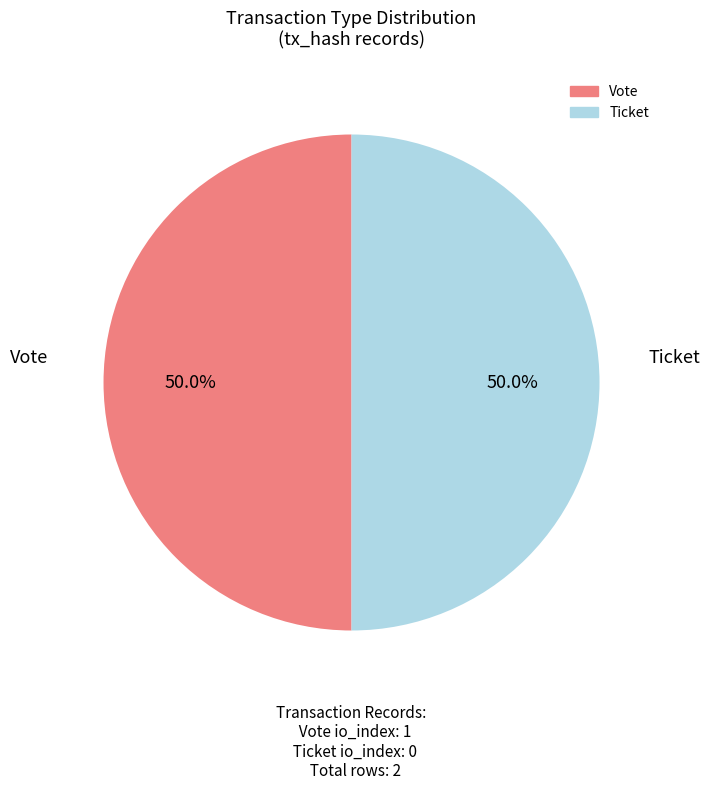

What percentage is NOT represented by Ticket?

50.0%